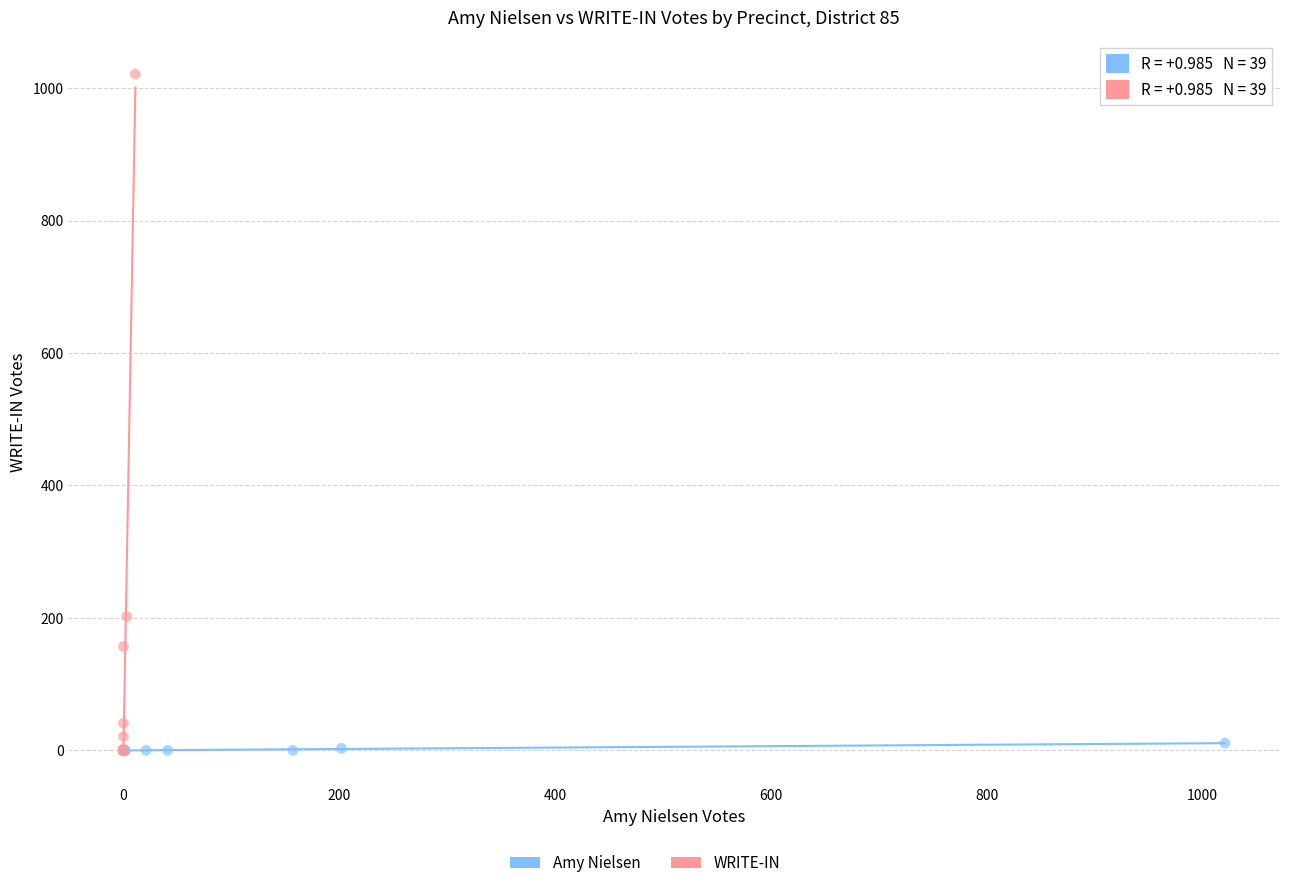

Which series has the largest Y range (max minus min)?

WRITE-IN